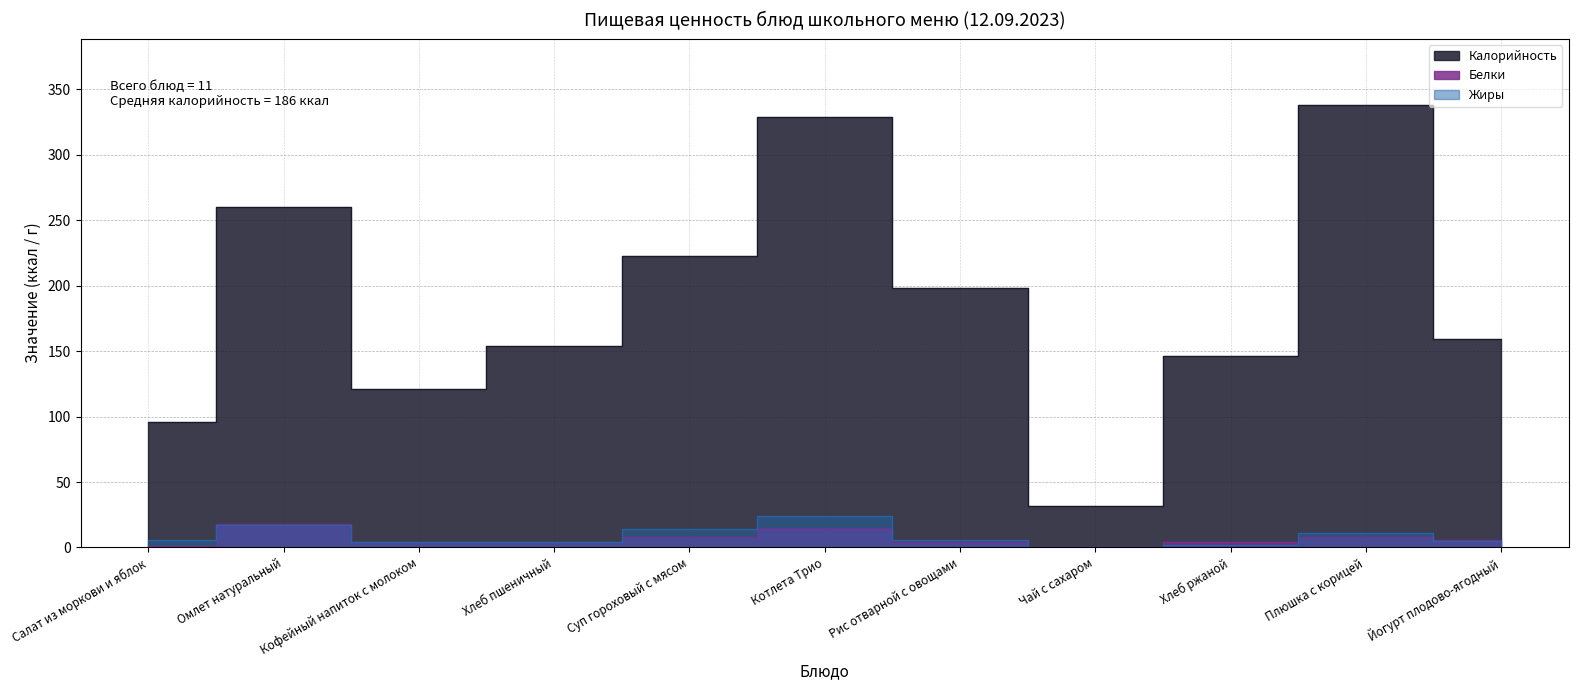

In Жиры, how many points are lower than both neighbors (excluding endpoints)?

1